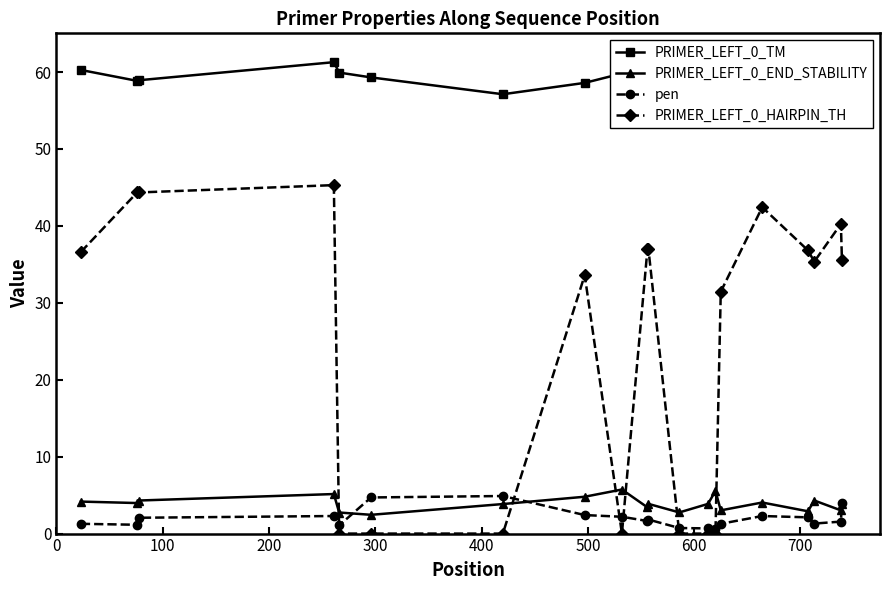

Reading right to left, transcribe all the data shown in this chart.

PRIMER_LEFT_0_TM: 61.9	61.6	60.3	59.9	60.3	59.7	59.4	60.7	59.3	60.8	61.6	59.8	58.6	57.1	59.3	59.9	61.3	58.9	58.9	60.3
PRIMER_LEFT_0_END_STABILITY: 3.9	3.0	4.3	2.9	4.0	3.0	5.5	3.9	2.8	3.9	3.4	5.7	4.8	3.8	2.4	2.7	5.1	4.3	4.0	4.2
pen: 3.9	1.6	1.3	2.1	2.3	1.3	0.6	0.7	0.7	1.8	1.6	2.2	2.4	4.9	4.7	1.1	2.3	2.1	1.1	1.3
PRIMER_LEFT_0_HAIRPIN_TH: 35.6	40.2	35.4	36.8	42.4	31.4	0.0	0.0	0.0	36.9	36.9	0.0	33.6	0.0	0.0	0.0	45.3	44.4	44.4	36.6